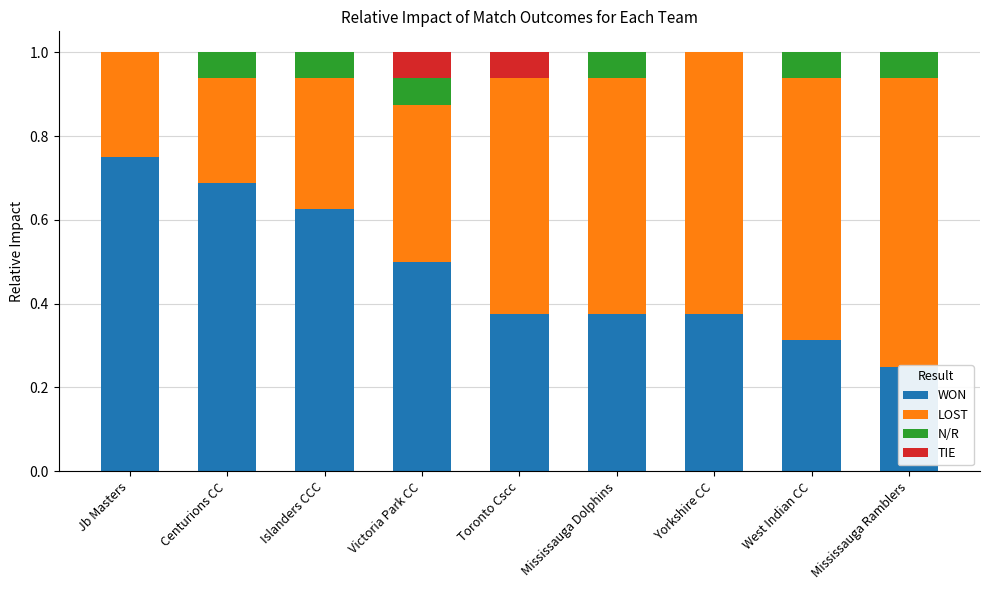

What is the label of the 7th bar from the right?

Islanders CCC